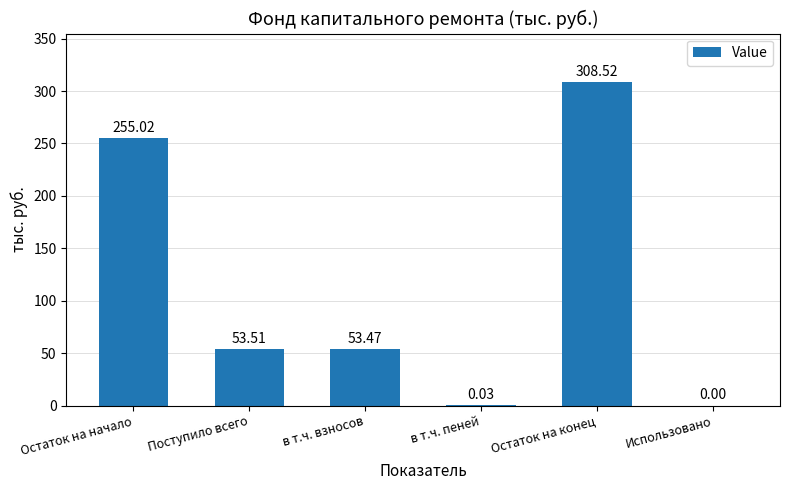

What is the sum of the values at Использовано and Остаток на начало?

255.0